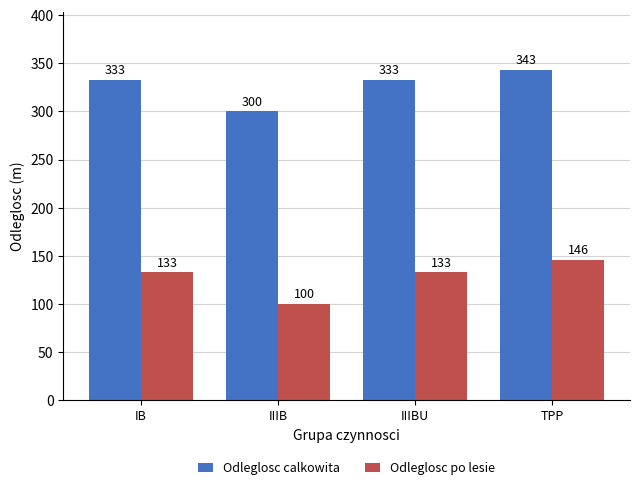

Which series has the widest spread of values?

Odleglosc po lesie